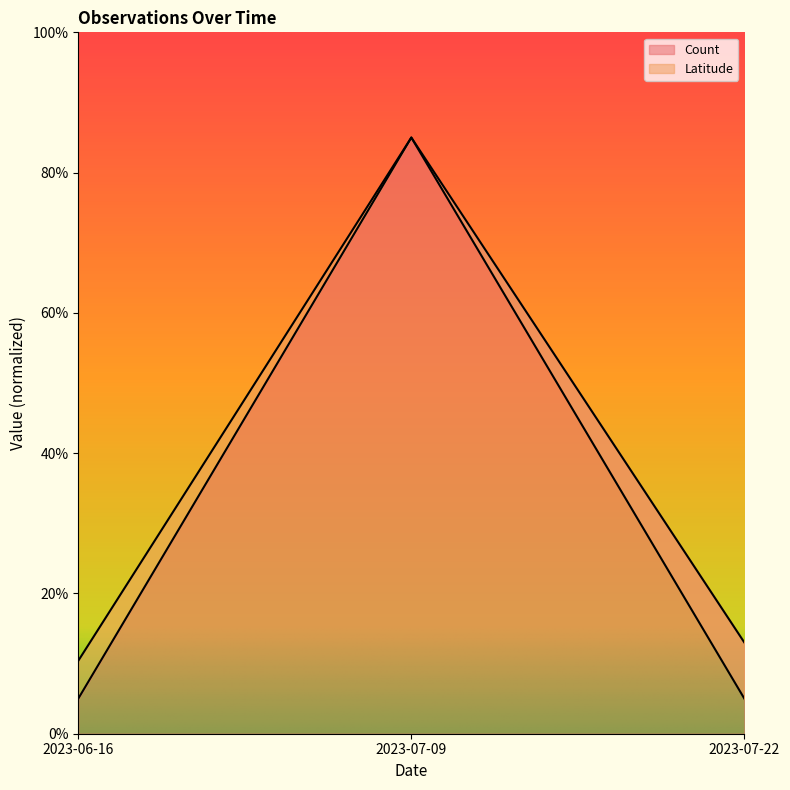

How many lines are shown in the chart?

2